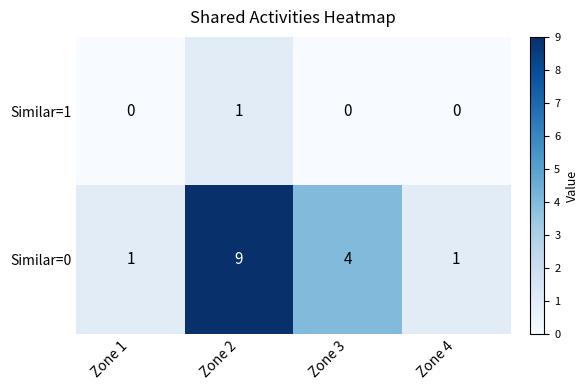

What is the total value across all series at Zone 1?

1